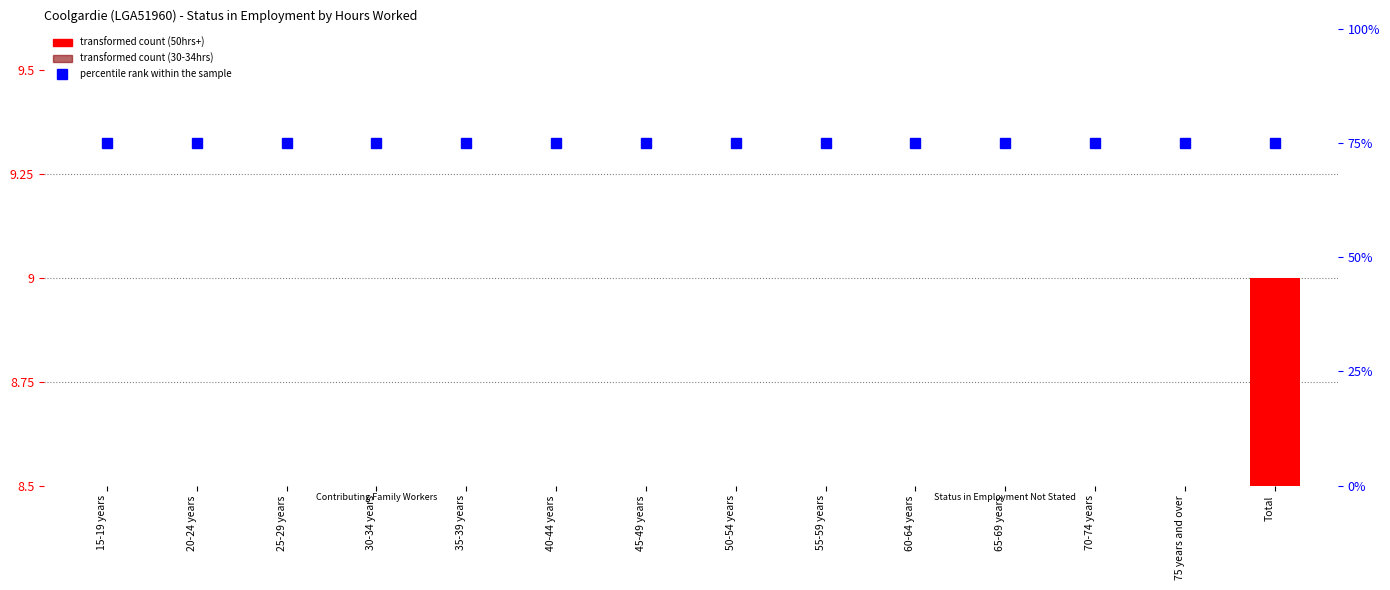

At 25-29 years, list the series in order from smallest to largest.

50 hours and over, 30-34 hours, percentile rank within the sample